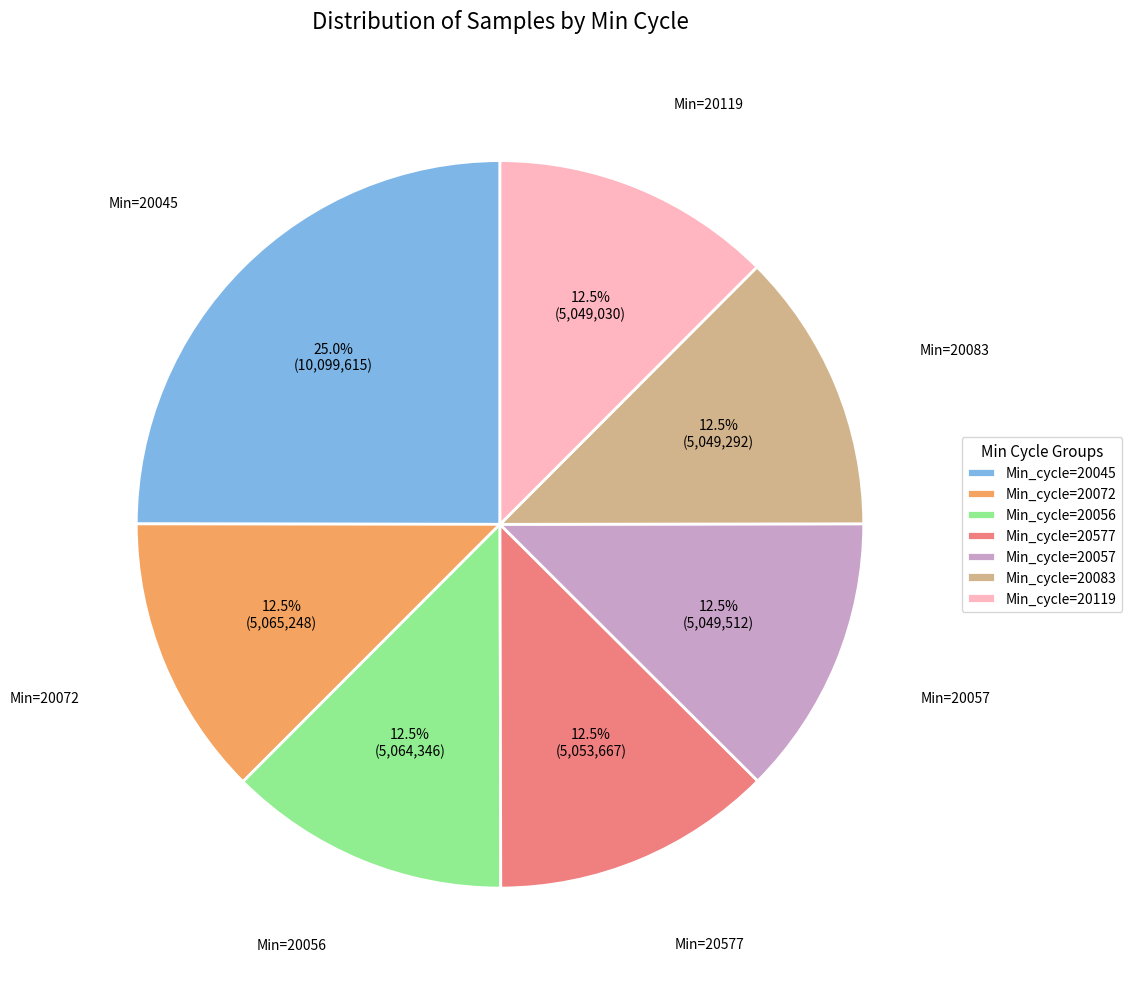

Does Min_cycle=20056 represent more than half of the total?

No